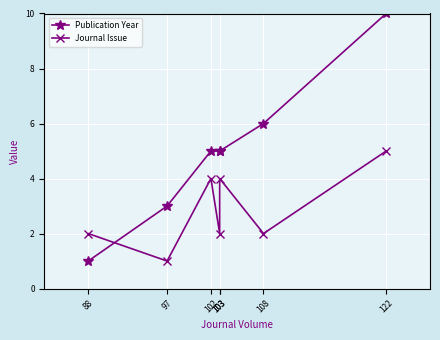

At 97, list the series in order from smallest to largest.

Journal Issue, Publication Year